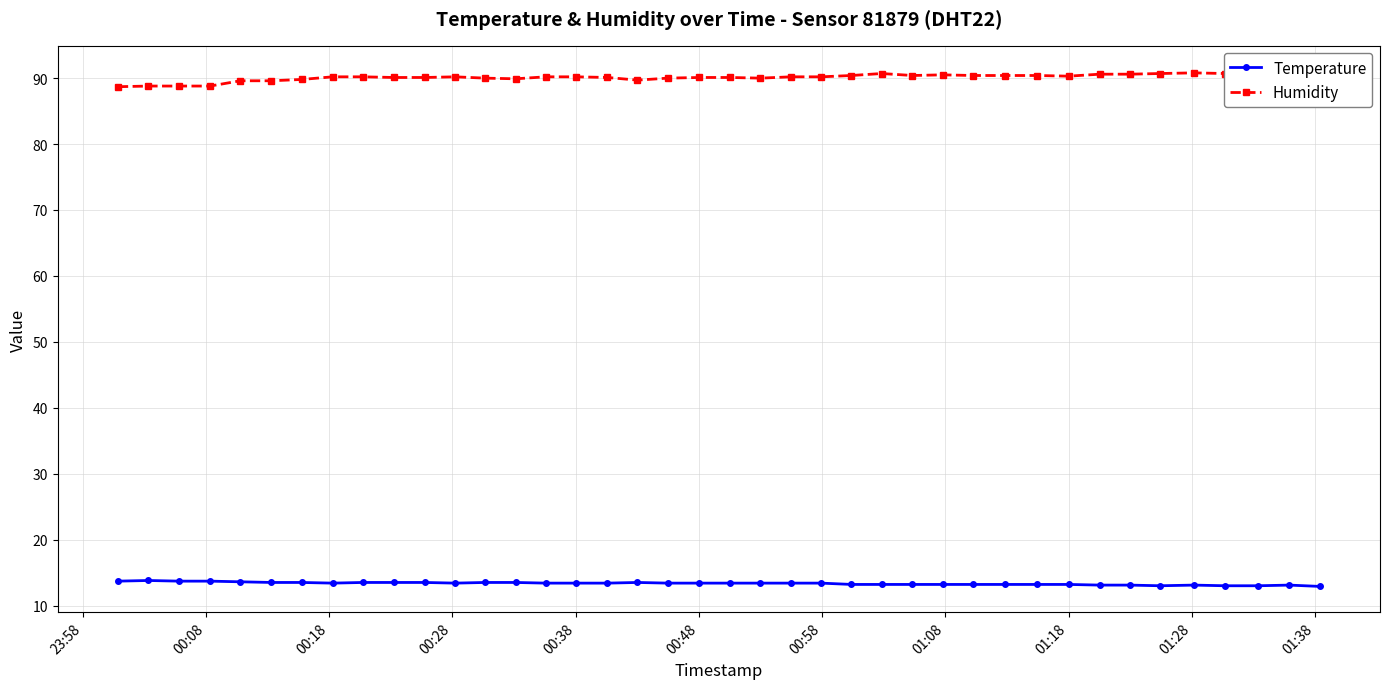

What is the value of the Temperature point at the 1st from the left?

13.7